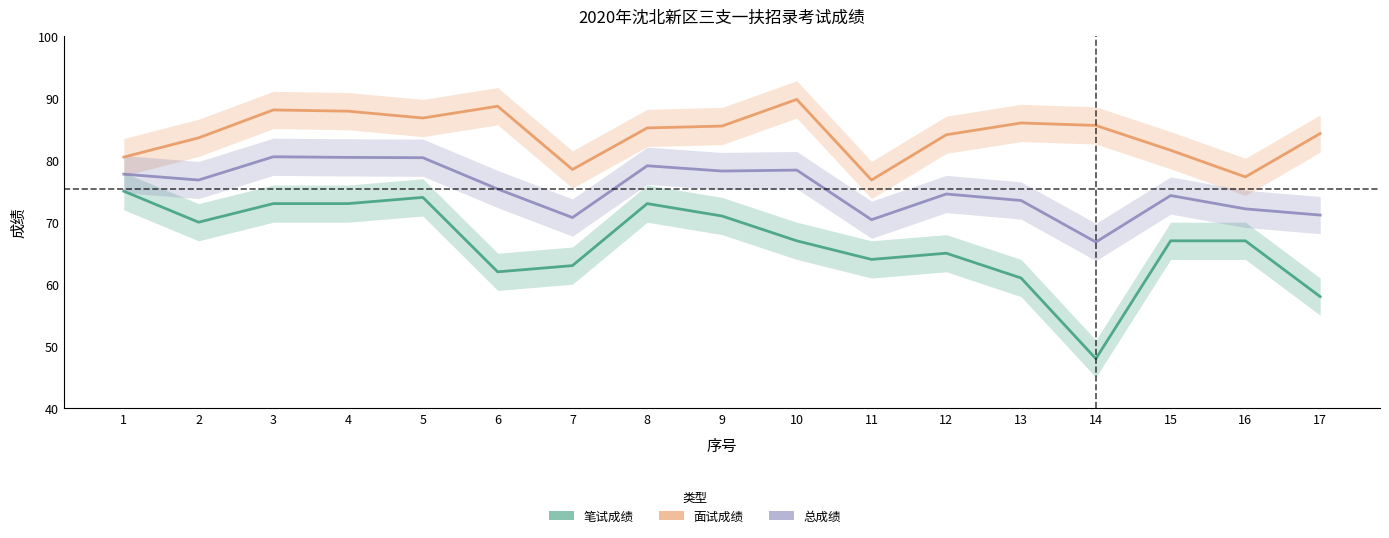

What is the sum of the 面试成绩 values at 9 and 5?

172.3